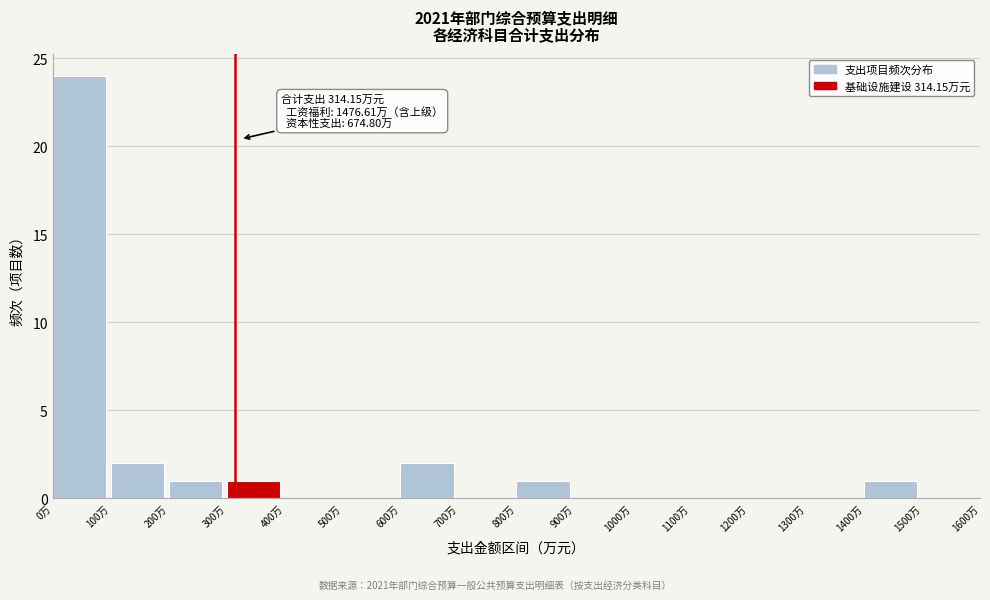

Over which range of the x-axis is the bar tallest?

0 to 100